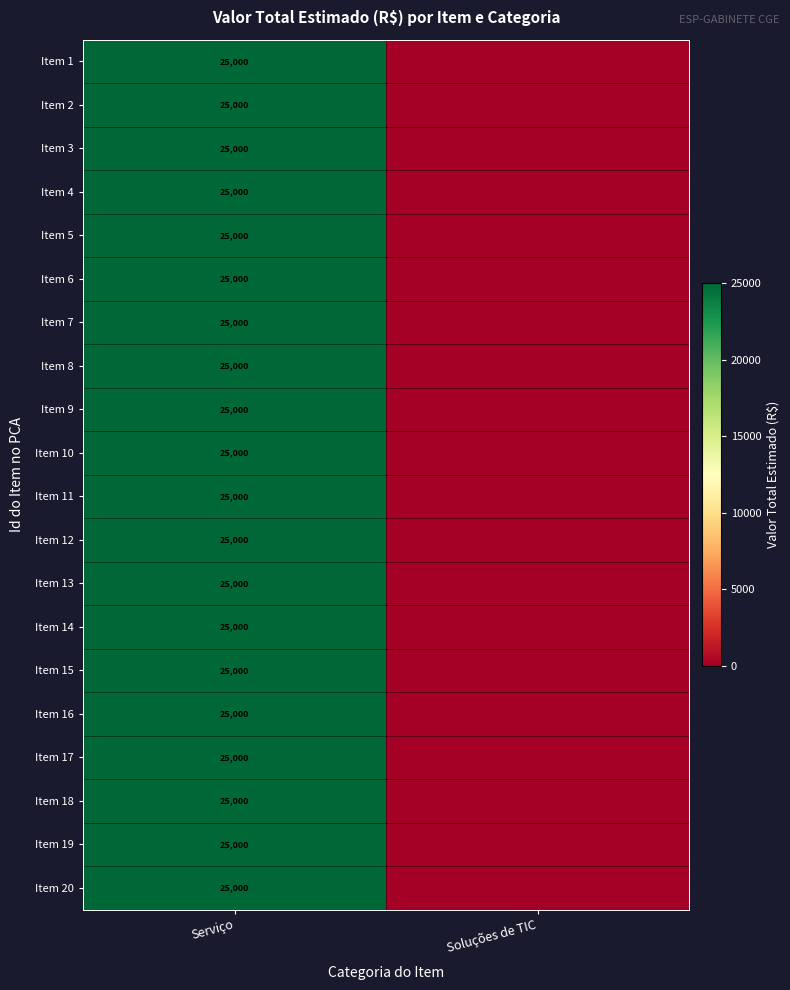

The Item 8 series shows 42219 at Serviço. True or false?

False